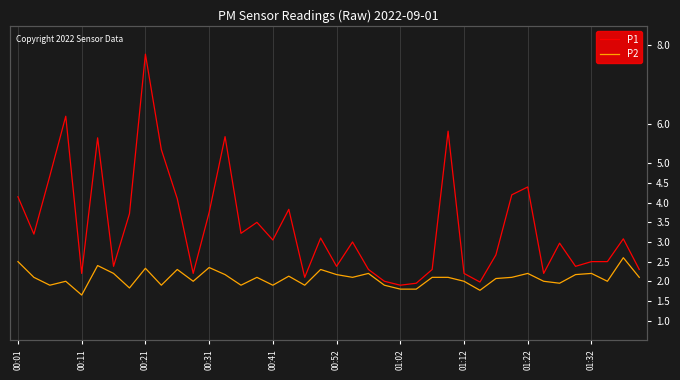

True or false: P1 and P2 intersect in this chart.

False